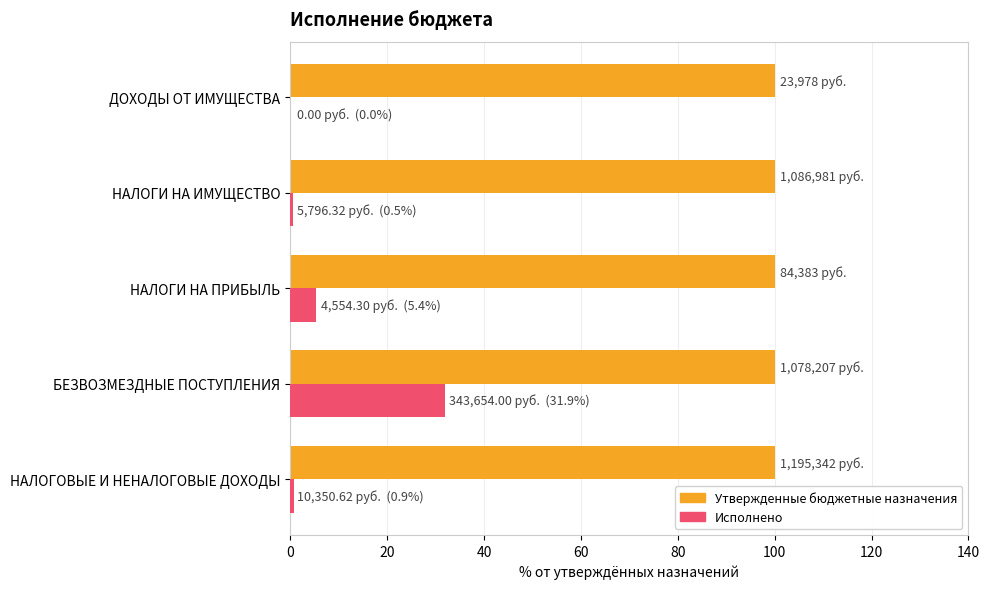

At which category is the sum across all series the highest?

БЕЗВОЗМЕЗДНЫЕ ПОСТУПЛЕНИЯ